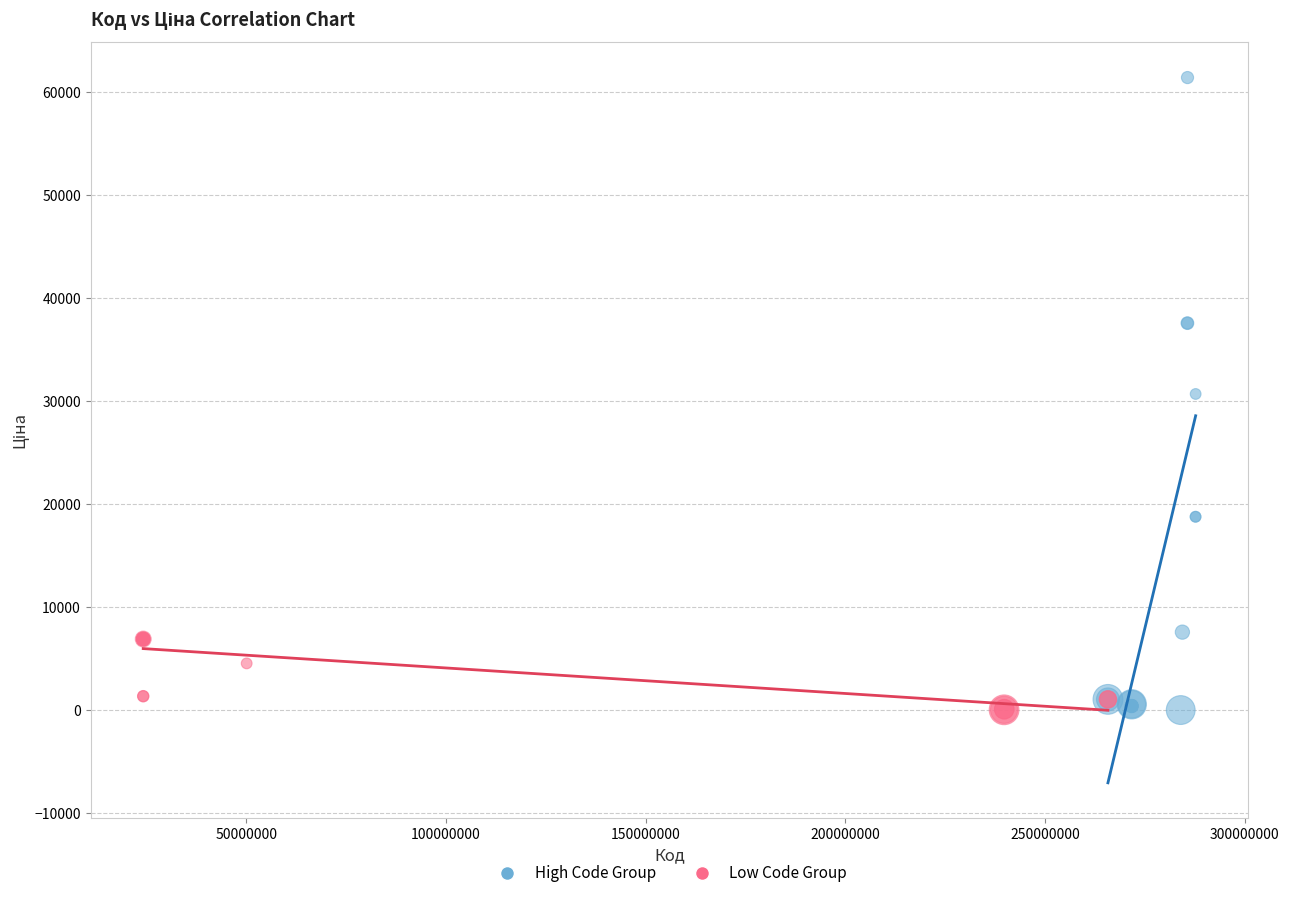

What are all the series names shown in the legend?

High Code Group, Low Code Group